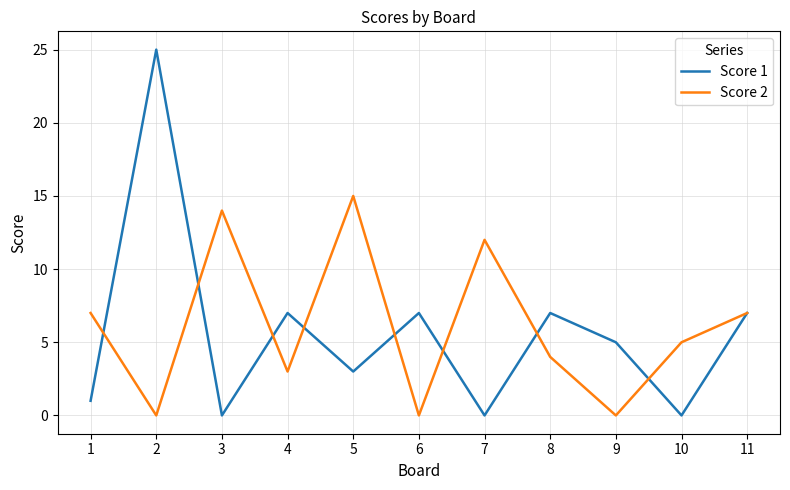

Reading left to right, transcribe all the data shown in this chart.

Score 1: 1	25	0	7	3	7	0	7	5	0	7
Score 2: 7	0	14	3	15	0	12	4	0	5	7